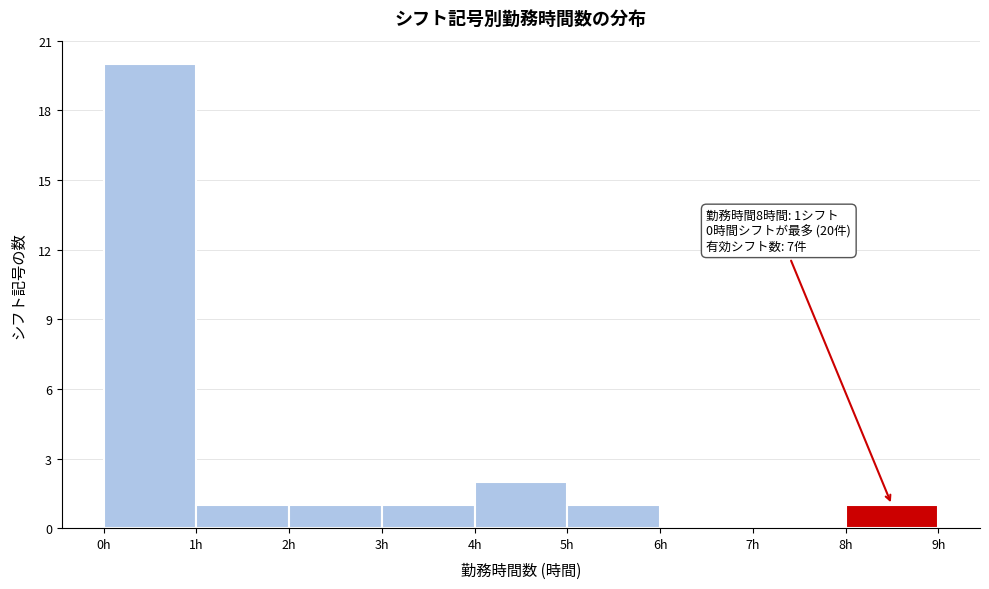

Over which range of the x-axis is the bar tallest?

0 to 1